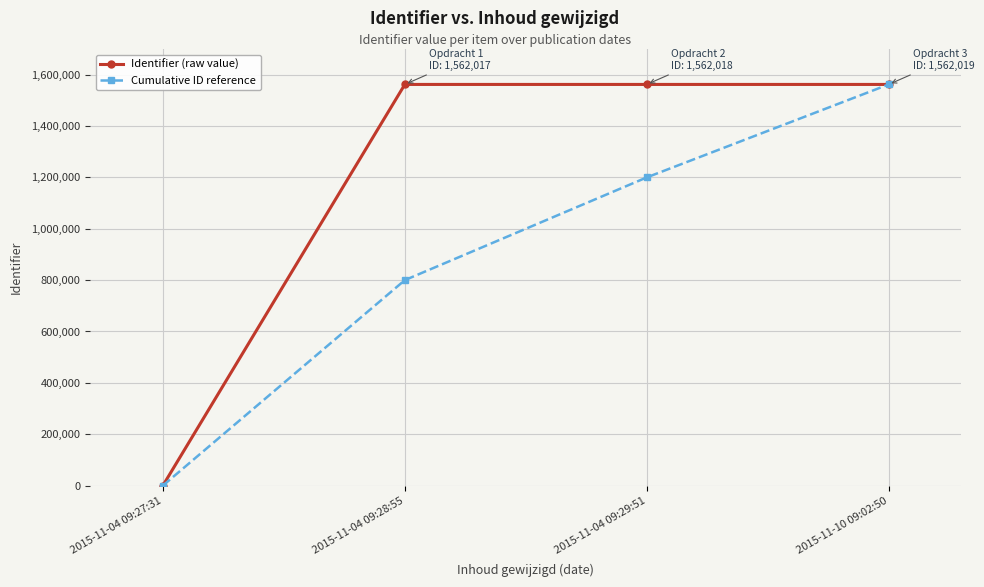

Which series has the widest spread of values?

Identifier (raw value)